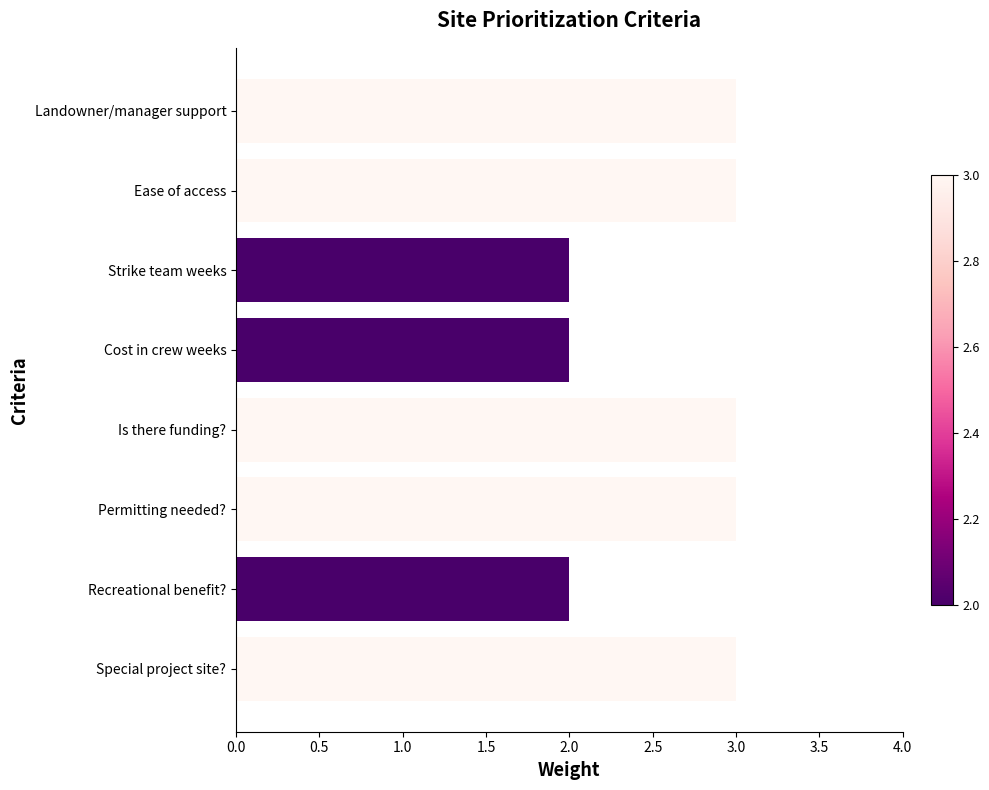

How many bars are there in total?

8